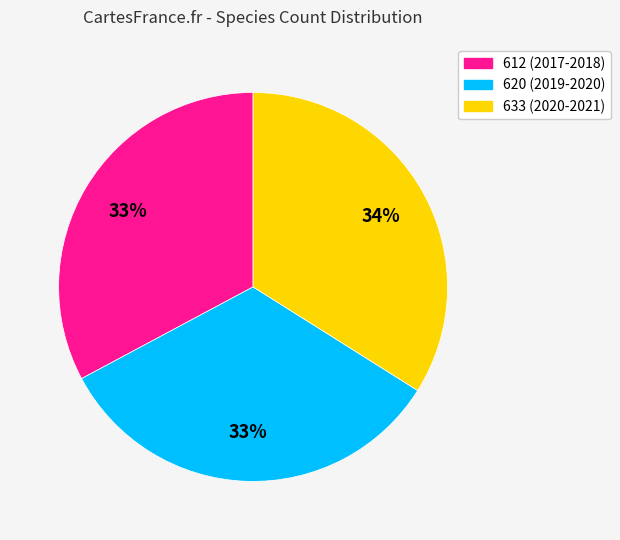

What is the largest slice in the pie chart?

633 (2020-2021)